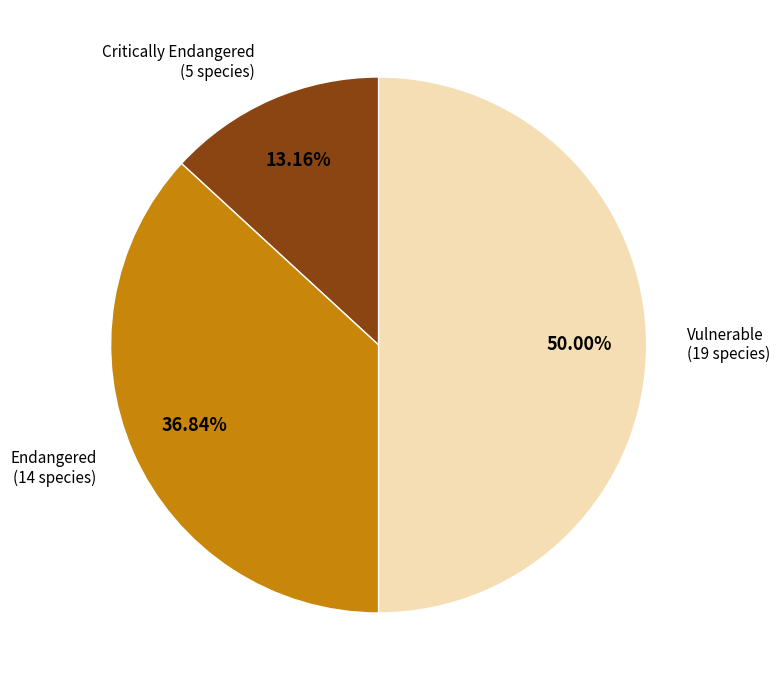

To the nearest percent, what is the average slice percentage?

33%